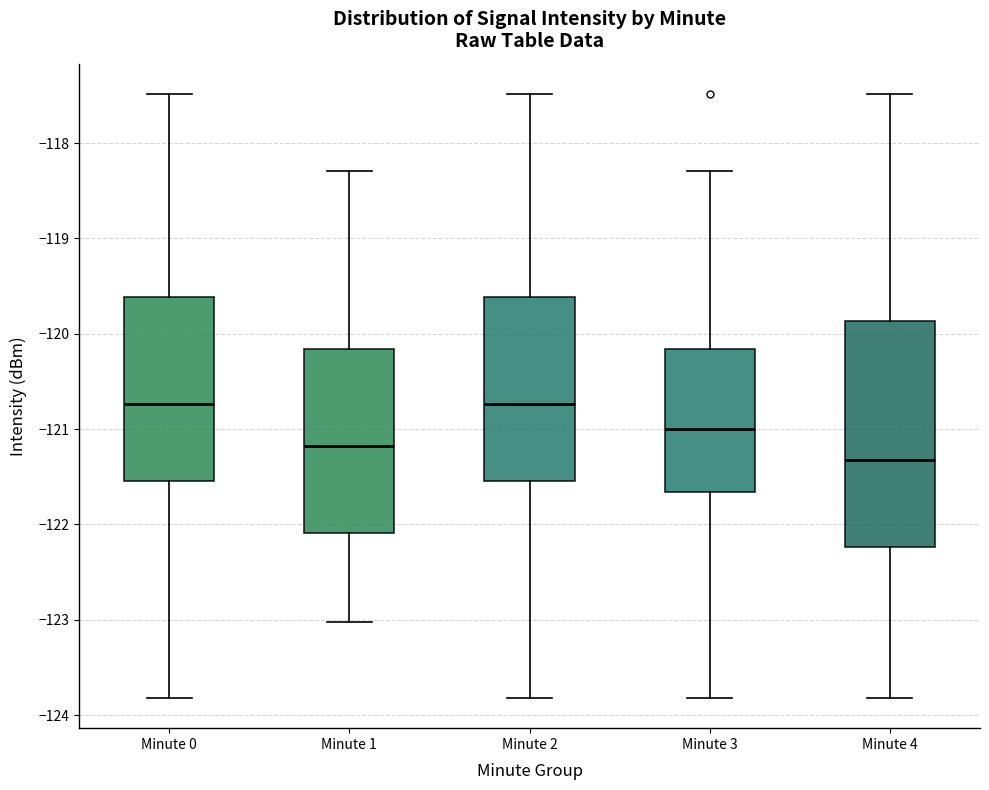

Reading left to right, transcribe this box plot: for each box, give where its median line is, the range the box spans, and where its two whiskers end, as read against the y-axis. The values are not printed on the chart, so give them approximately, as read against the axis.

Minute 0: median -120.7, box -121.5 to -119.6, whiskers -123.8 to -117.5
Minute 1: median -121.2, box -122.1 to -120.2, whiskers -123.0 to -118.3
Minute 2: median -120.7, box -121.5 to -119.6, whiskers -123.8 to -117.5
Minute 3: median -121.0, box -121.7 to -120.2, whiskers -123.8 to -118.3
Minute 4: median -121.3, box -122.2 to -119.9, whiskers -123.8 to -117.5